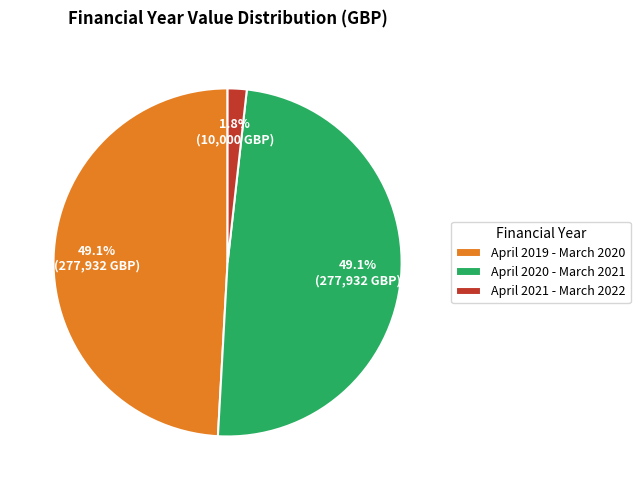

Is it true that April 2021 - March 2022 is 2% of the pie?

True